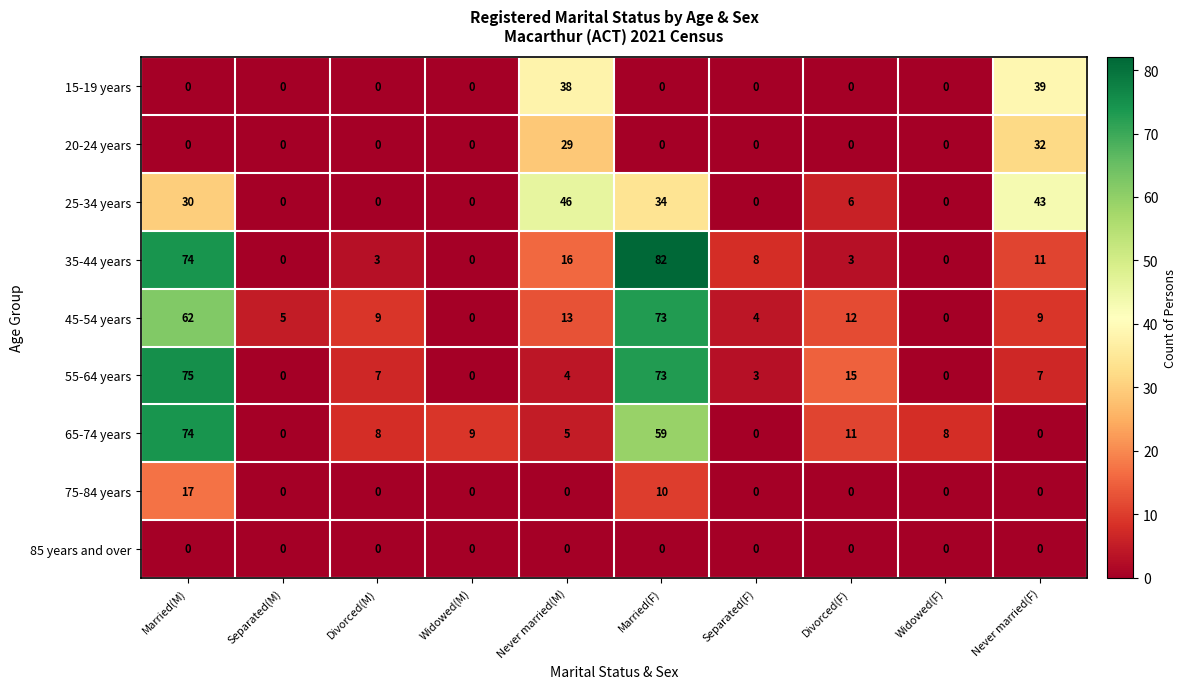

List the series in order of their peak value, highest first.

35-44 years, 55-64 years, 65-74 years, 45-54 years, 25-34 years, 15-19 years, 20-24 years, 75-84 years, 85 years and over